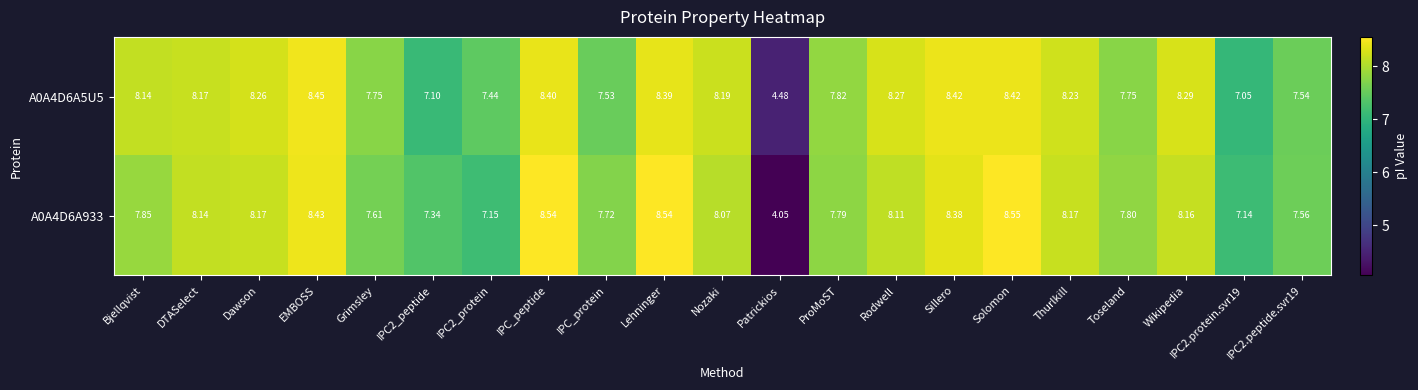

Rank the series by their maximum value, from highest to lowest.

A0A4D6A933, A0A4D6A5U5